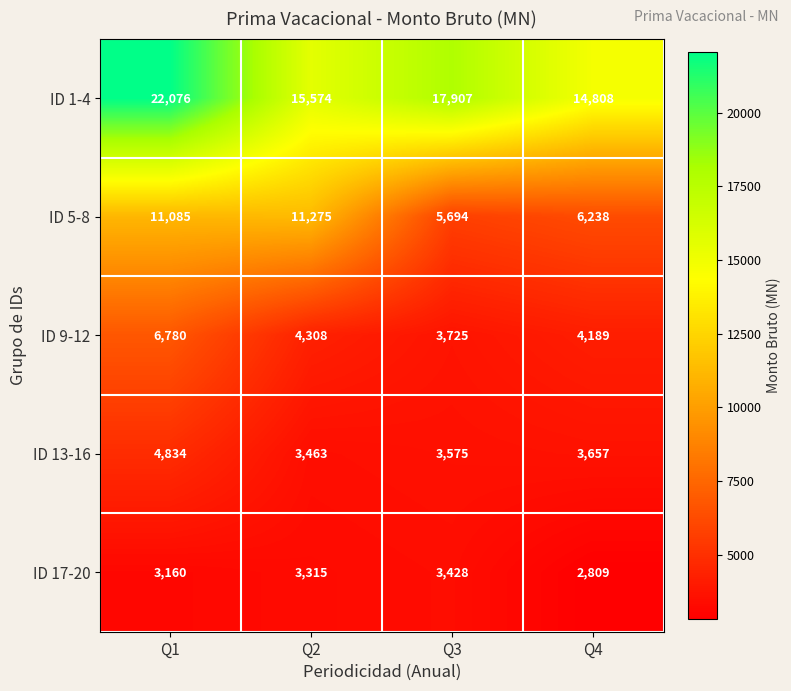

At Q1, list the series in order from smallest to largest.

ID 17-20, ID 13-16, ID 9-12, ID 5-8, ID 1-4